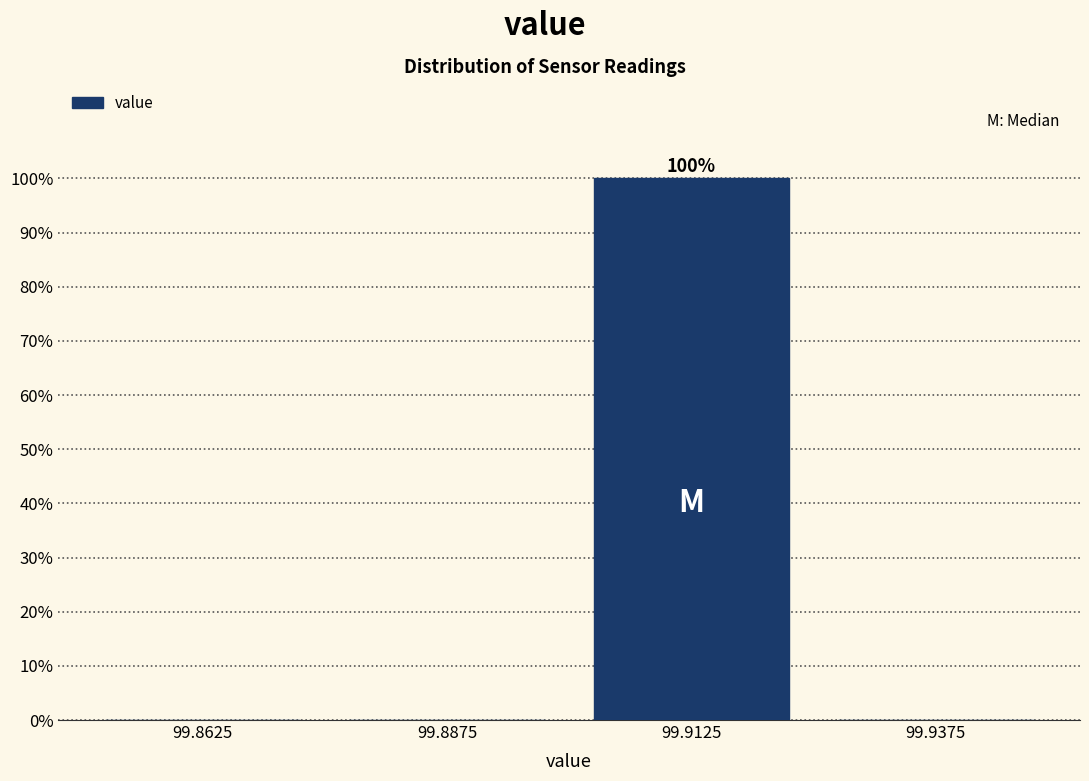

Which range on the x-axis has the tallest bar?

99.900 to 99.925